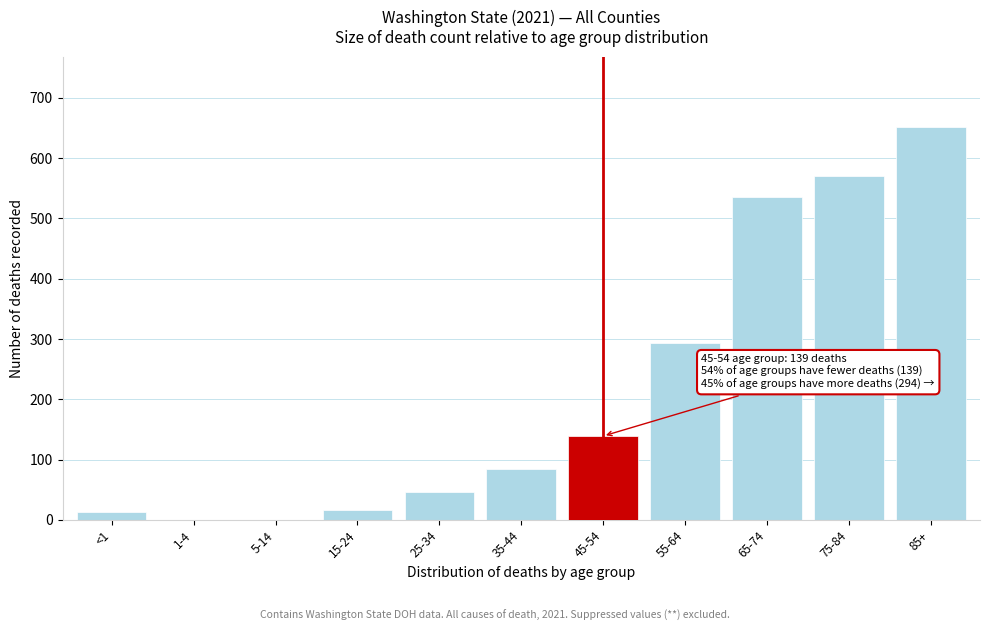

Reading left to right, extract all data points from this chart.

<1=13	1-4=0	5-14=0	15-24=17	25-34=47	35-44=85	45-54=139	55-64=294	65-74=536	75-84=570	85+=651